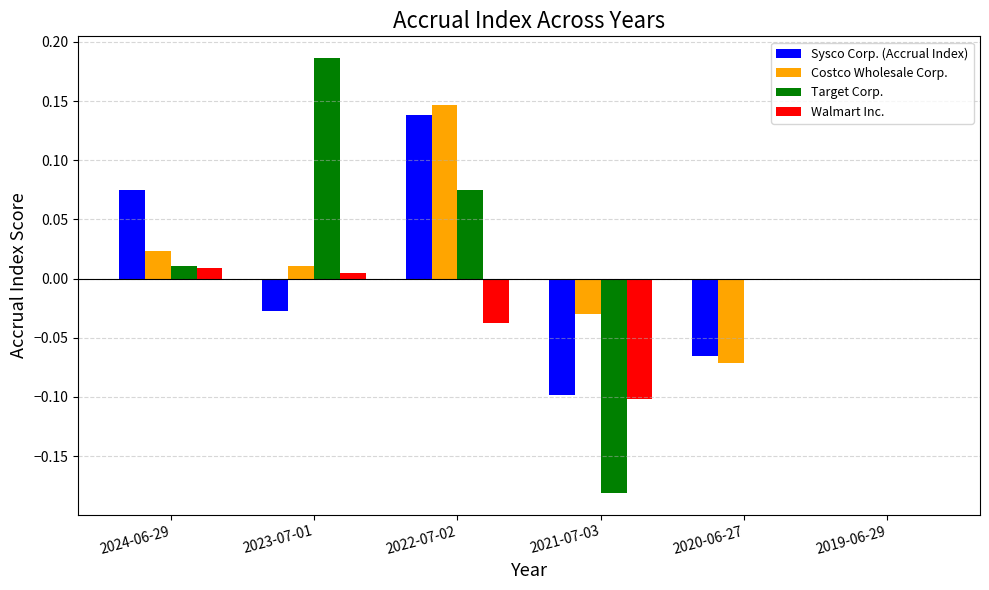

Which series has the widest spread of values?

Target Corp.